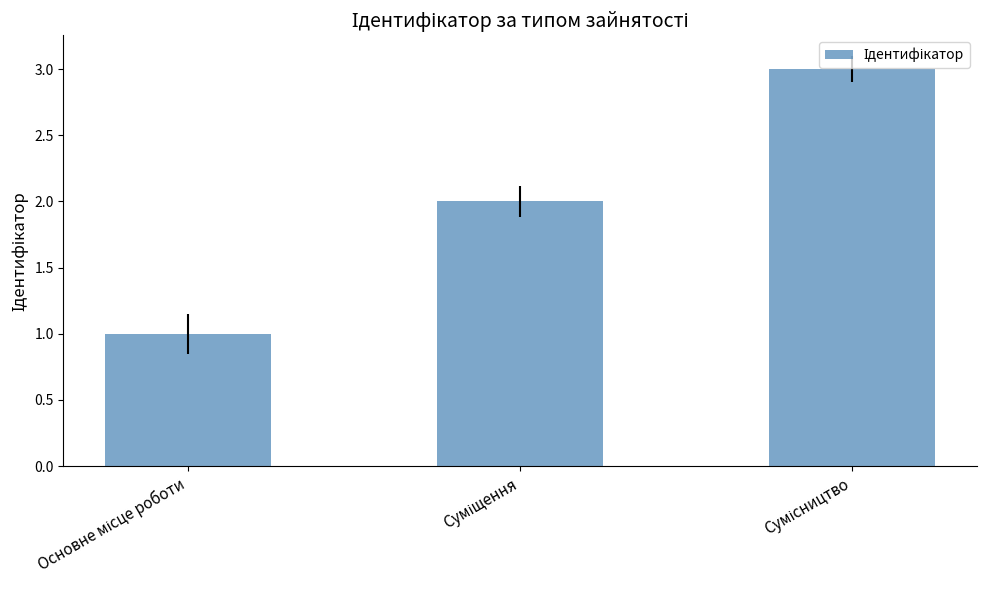

What is the maximum value shown in the chart?

3